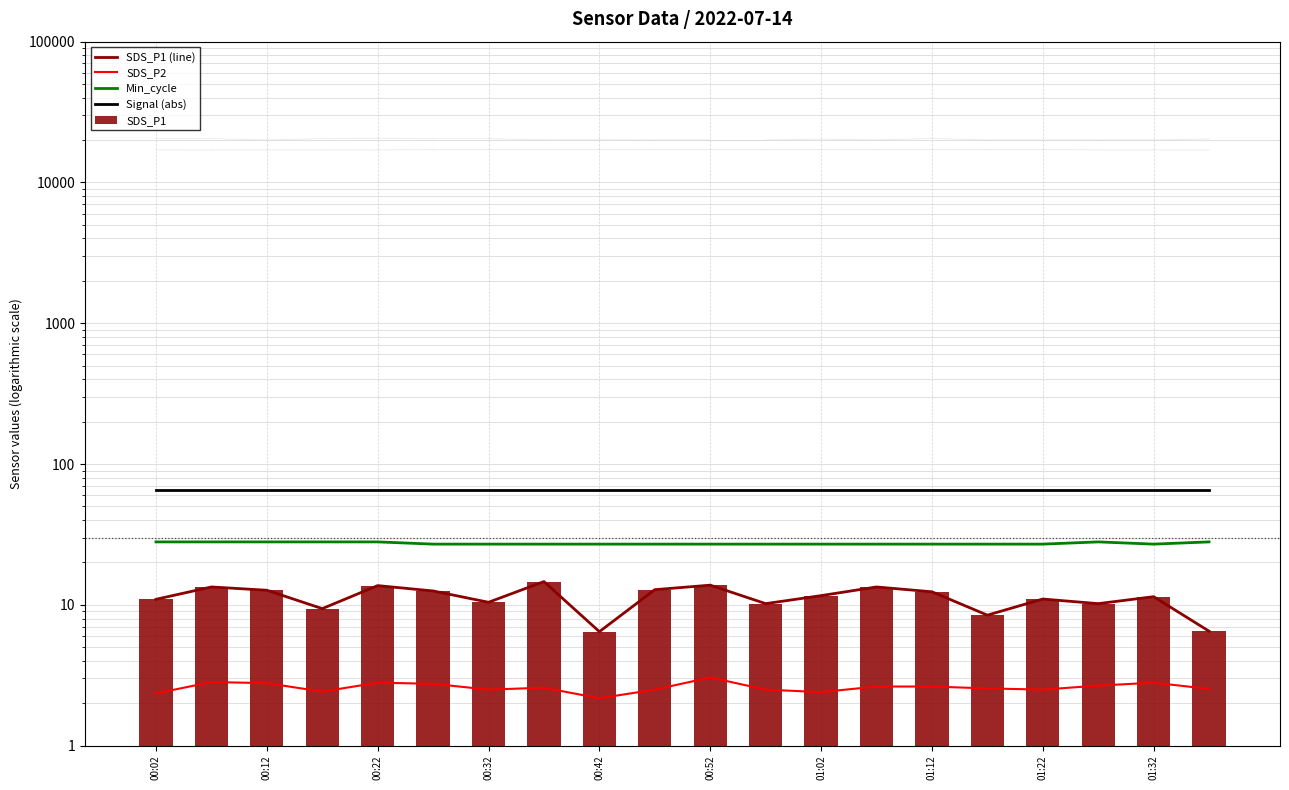

How many groups of bars are there?

20